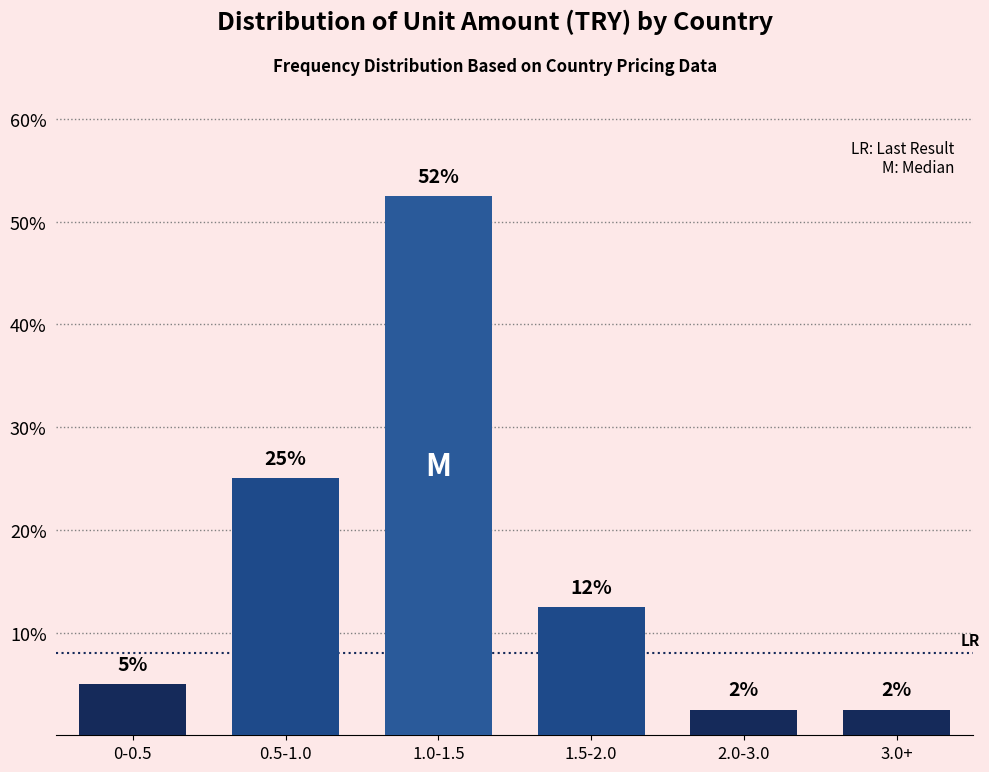

Does the chart contain any negative values?

No